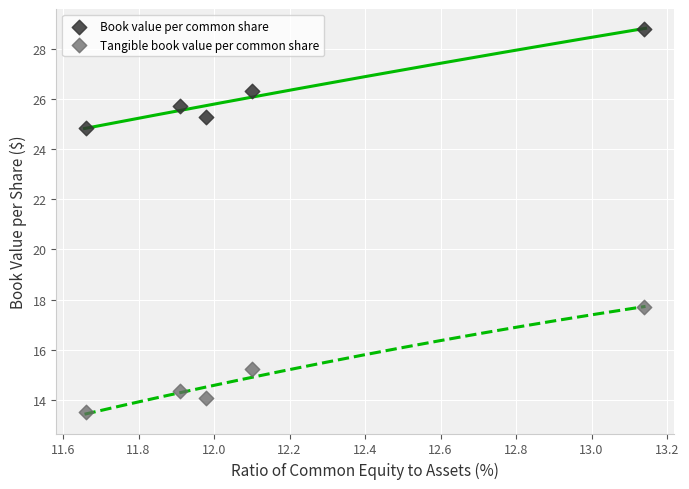

Which series has the widest spread of Y values?

Tangible book value per common share